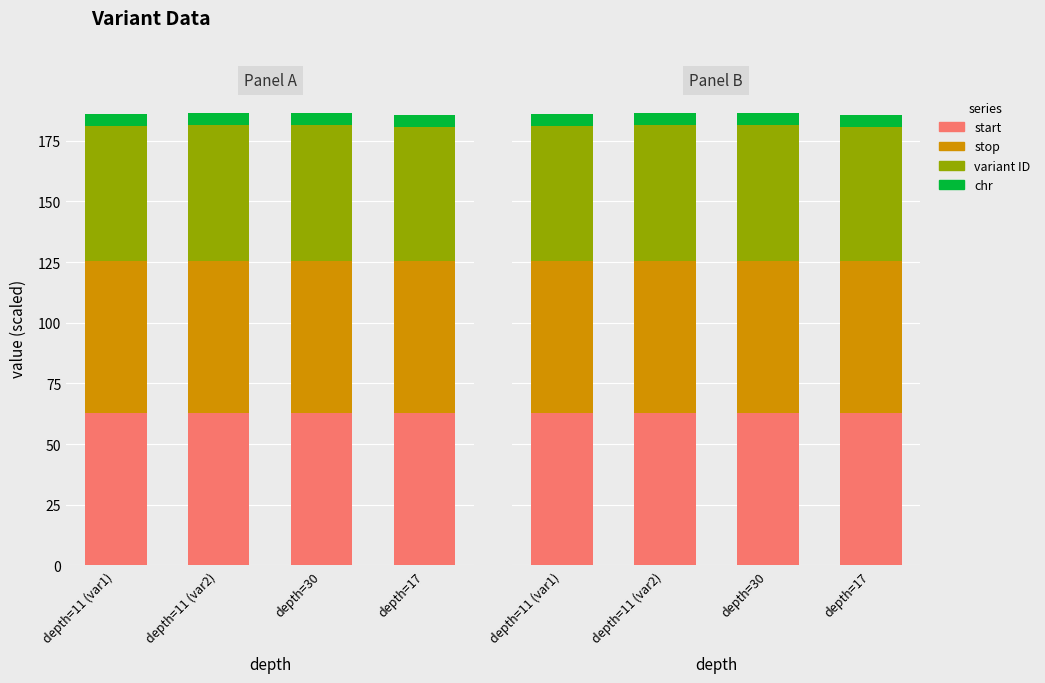

Are the bars horizontal?

No